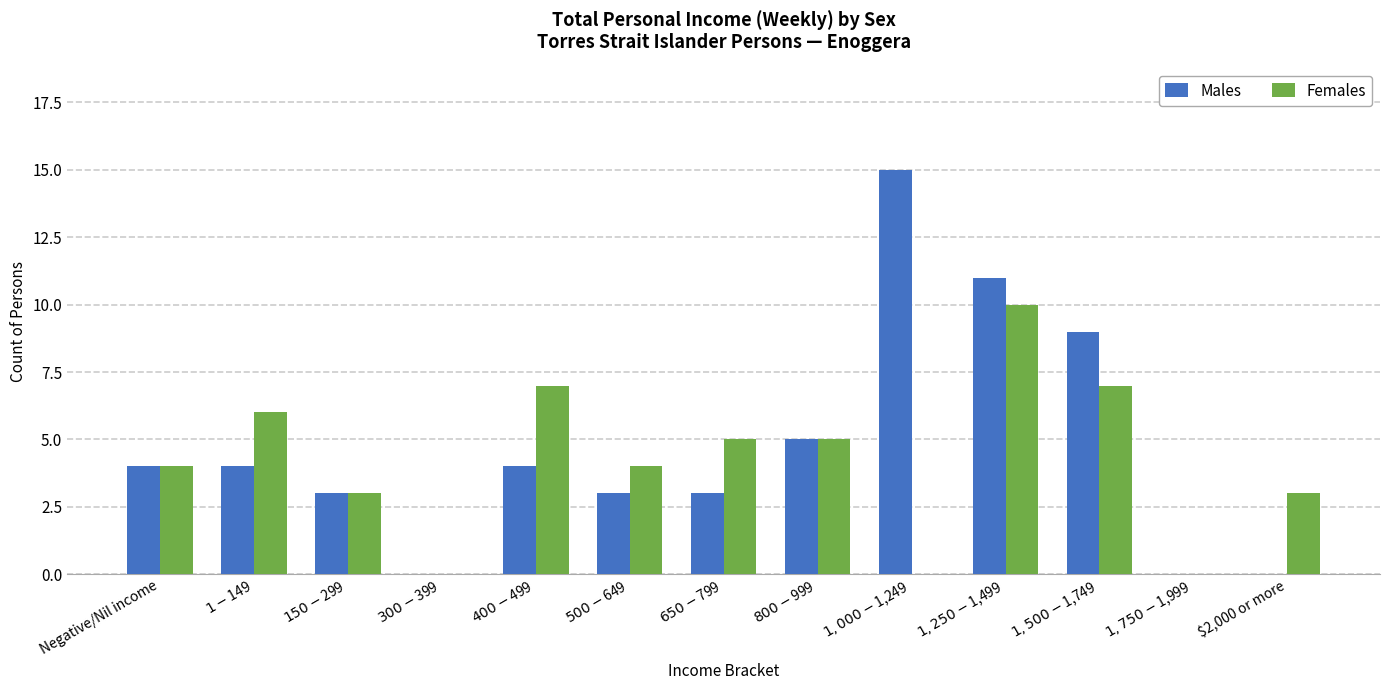

What is the sum of all Males values?

61